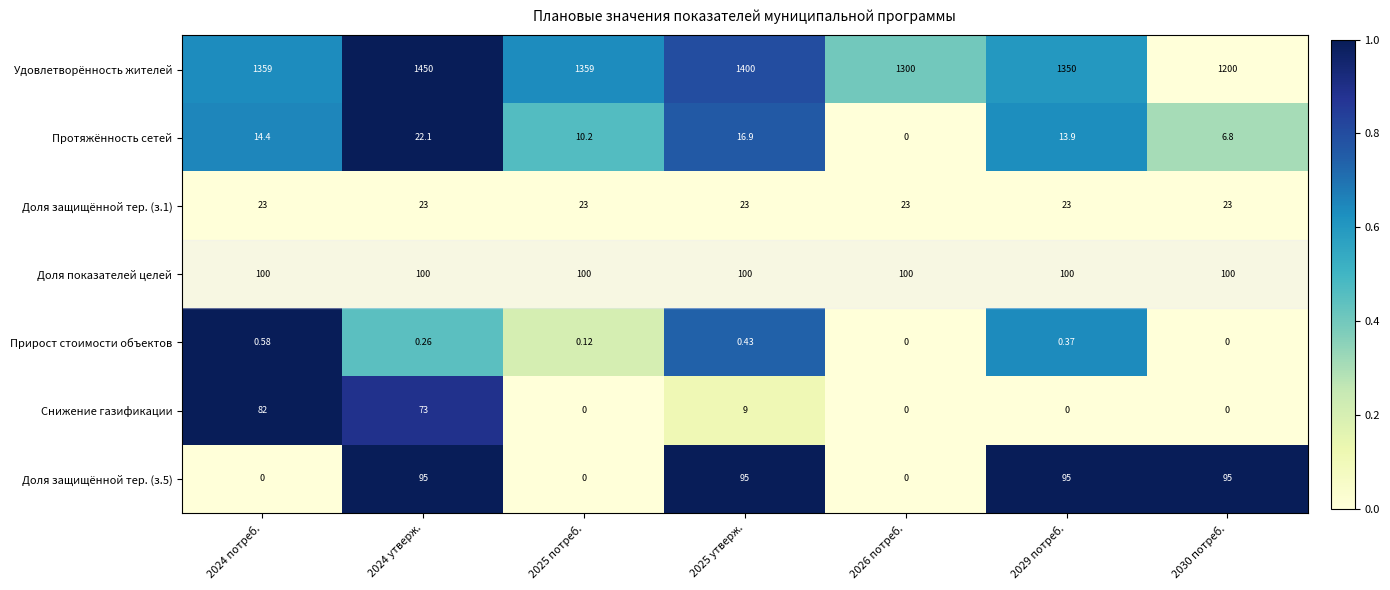

Which series has the largest range (max minus min)?

Удовлетворённость жителей